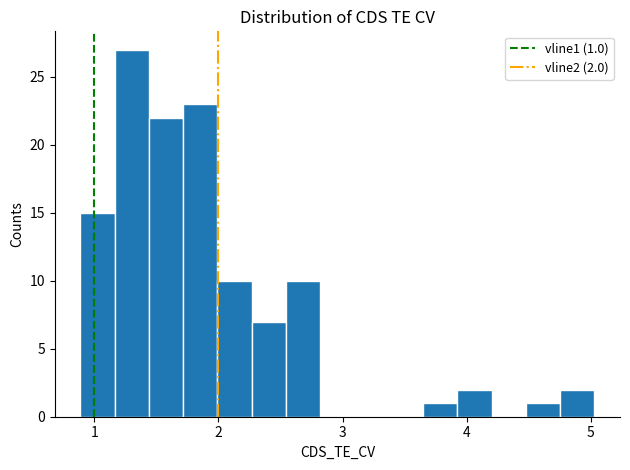

Read against the x-axis, roughly where is the centre of the tallest bar?

1.3